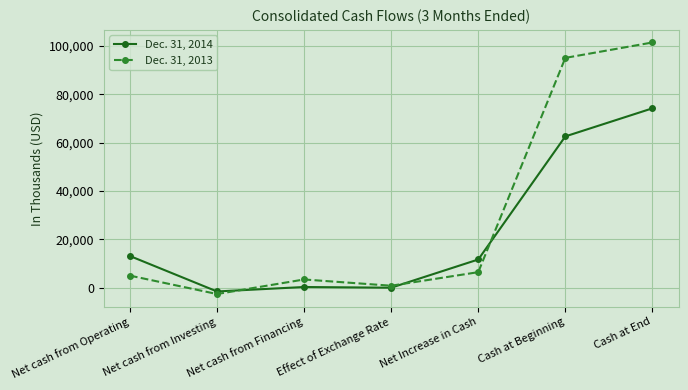

What are all the series names shown in the legend?

Dec. 31, 2014, Dec. 31, 2013